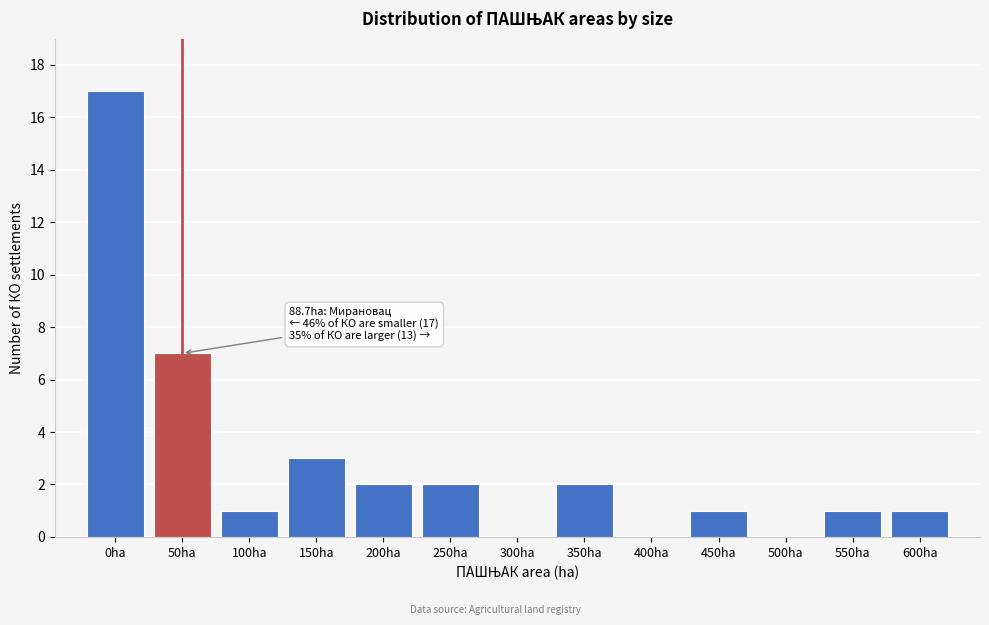

Reading left to right, extract all data points from this chart.

0ha=17	50ha=7	100ha=1	150ha=3	200ha=2	250ha=2	300ha=0	350ha=2	400ha=0	450ha=1	500ha=0	550ha=1	600ha=1